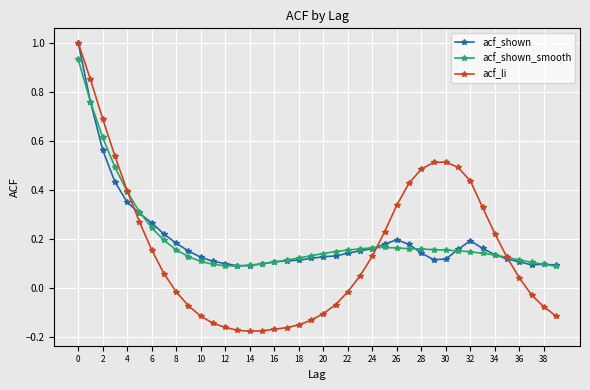

What is the maximum value shown in the chart?

1.0